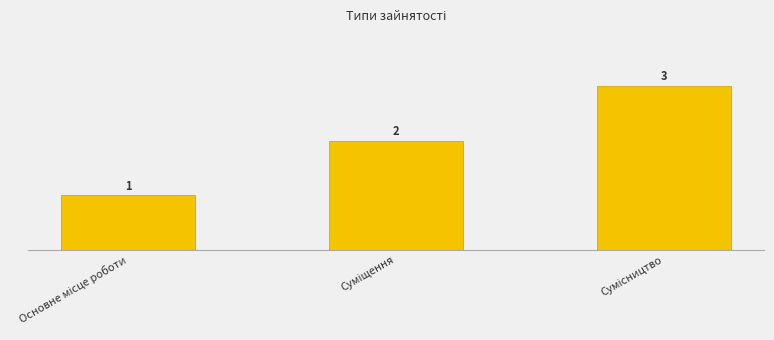

Reading right to left, list all the values displayed in this chart.

Сумісництво=3	Суміщення=2	Основне місце роботи=1